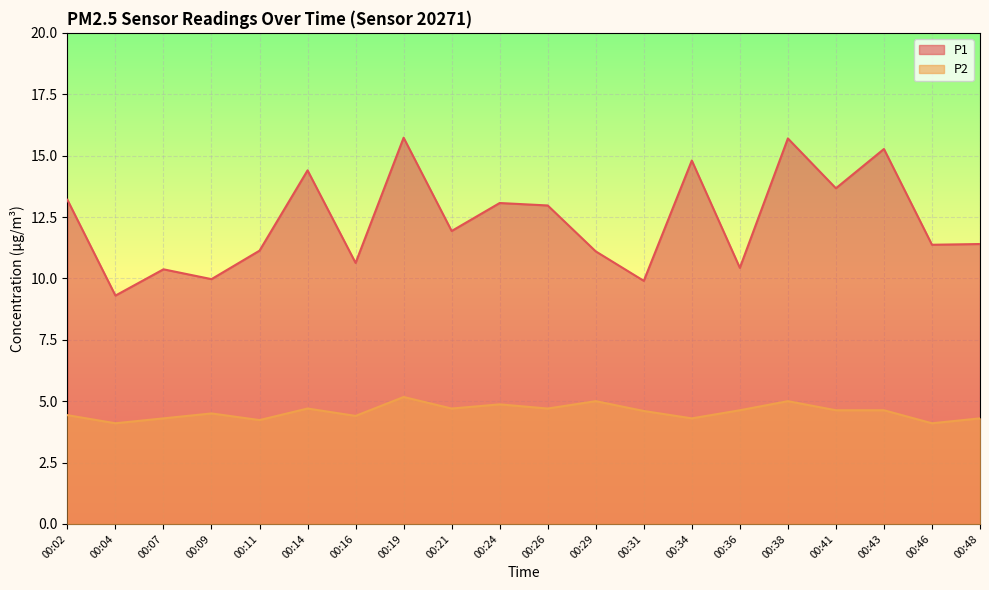

Reading right to left, list all the values displayed in this chart.

P1: 00:48=11.4	00:46=11.4	00:43=15.3	00:41=13.7	00:38=15.7	00:36=10.4	00:34=14.8	00:31=9.9	00:29=11.1	00:26=13.0	00:24=13.1	00:21=11.9	00:19=15.7	00:16=10.6	00:14=14.4	00:11=11.1	00:09=10.0	00:07=10.4	00:04=9.3	00:02=13.2
P2: 00:48=4.3	00:46=4.1	00:43=4.6	00:41=4.6	00:38=5.0	00:36=4.6	00:34=4.3	00:31=4.6	00:29=5.0	00:26=4.7	00:24=4.9	00:21=4.7	00:19=5.2	00:16=4.4	00:14=4.7	00:11=4.2	00:09=4.5	00:07=4.3	00:04=4.1	00:02=4.4